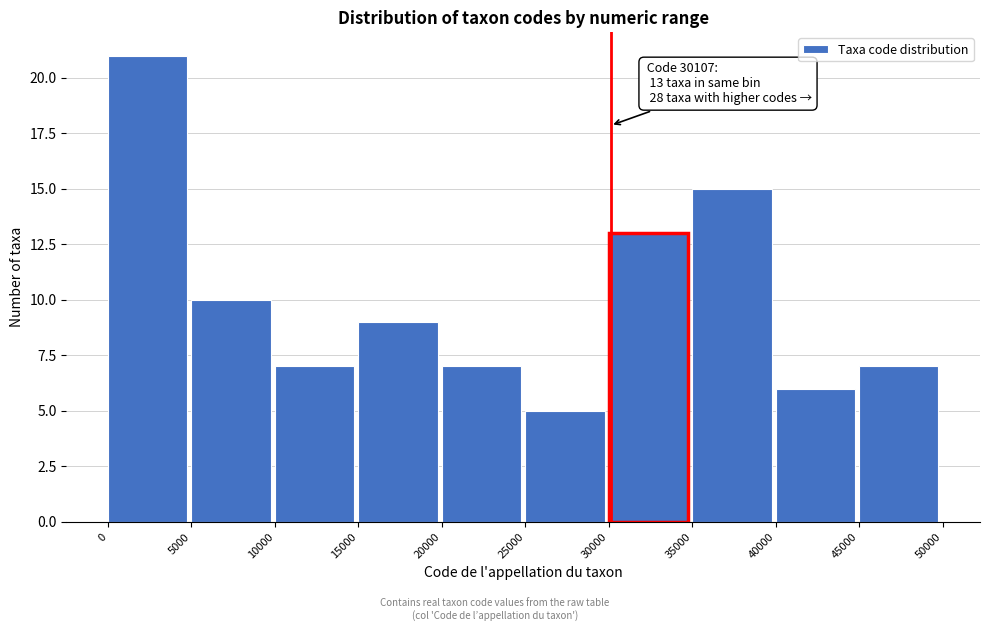

Over which range of the x-axis is the bar tallest?

0 to 5000